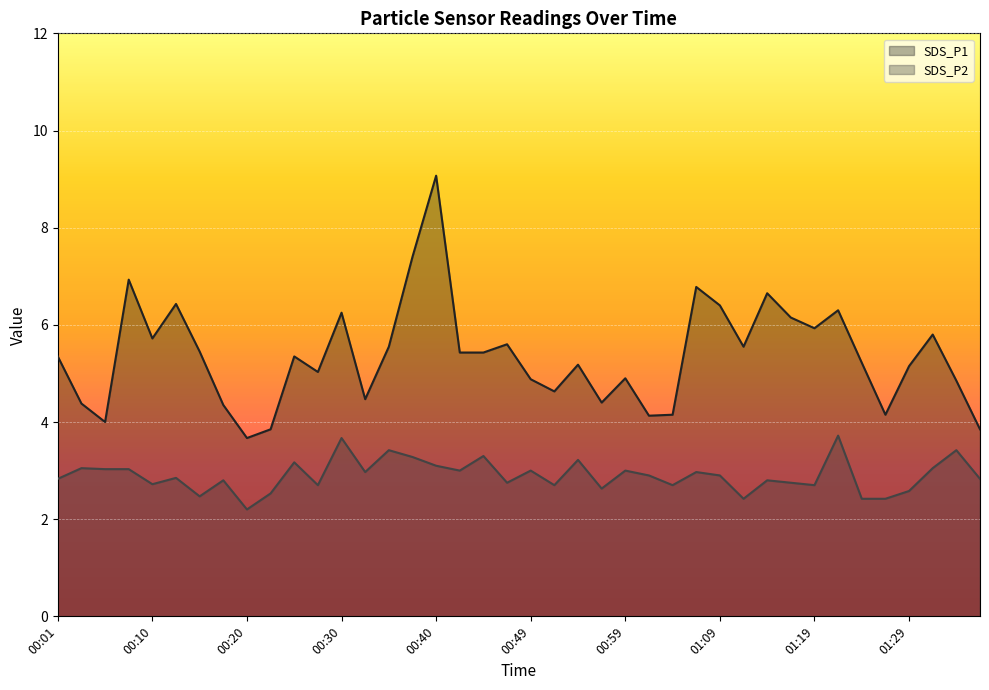

True or false: SDS_P2 and SDS_P1 intersect in this chart.

False